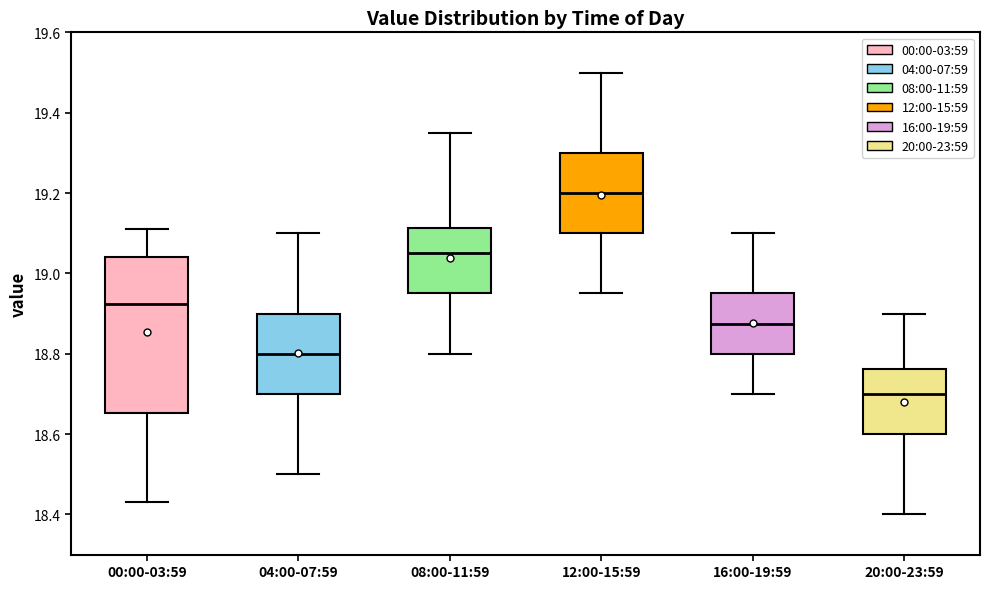

Reading left to right, transcribe this box plot: for each box, give where its median line is, the range the box spans, and where its two whiskers end, as read against the y-axis. The values are not printed on the chart, so give them approximately, as read against the axis.

00:00-03:59: median 18.92, box 18.66 to 19.04, whiskers 18.44 to 19.12
04:00-07:59: median 18.80, box 18.70 to 18.90, whiskers 18.50 to 19.10
08:00-11:59: median 19.06, box 18.96 to 19.12, whiskers 18.80 to 19.36
12:00-15:59: median 19.20, box 19.10 to 19.30, whiskers 18.96 to 19.50
16:00-19:59: median 18.88, box 18.80 to 18.96, whiskers 18.70 to 19.10
20:00-23:59: median 18.70, box 18.60 to 18.76, whiskers 18.40 to 18.90